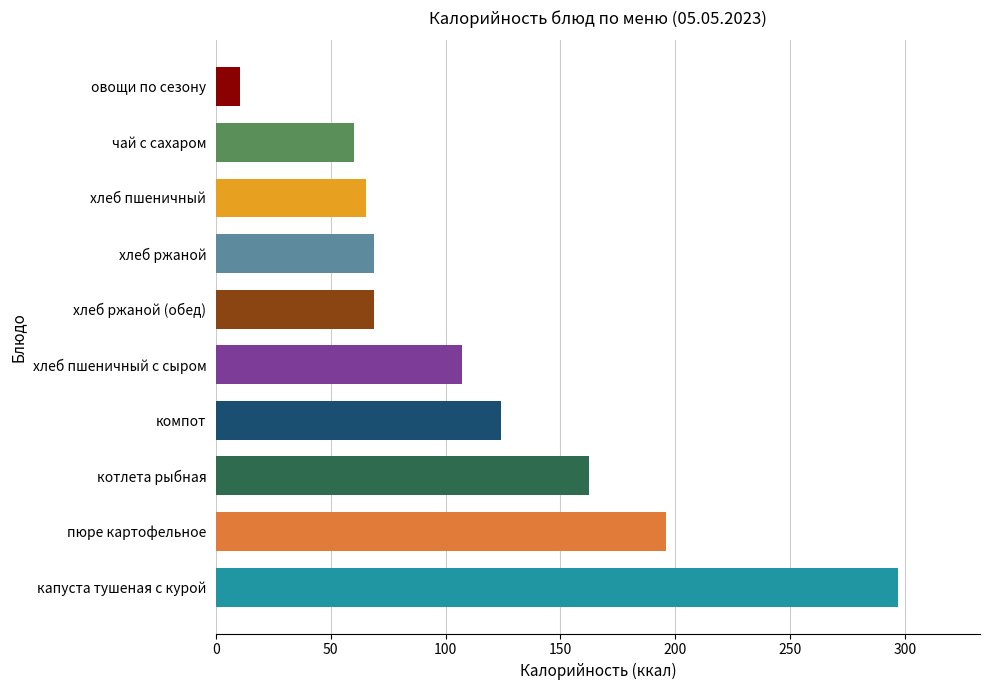

What is the difference between the maximum and minimum values?

286.5